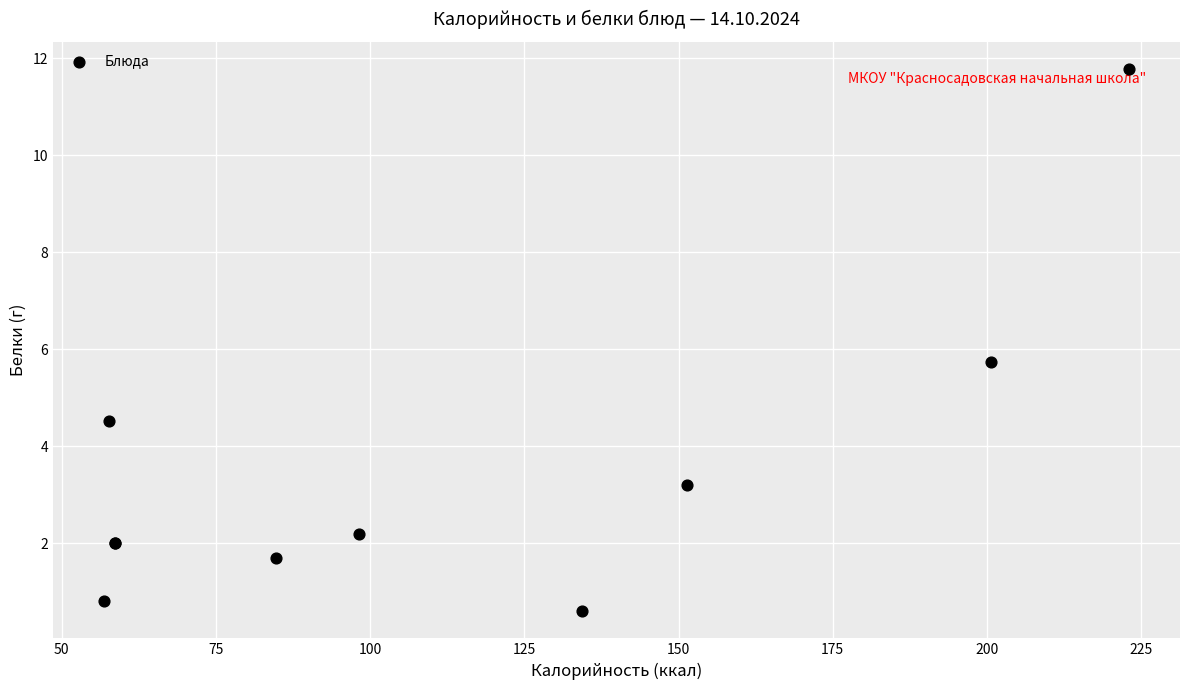

What Y value in the scatter plot is closest to 6?

5.7